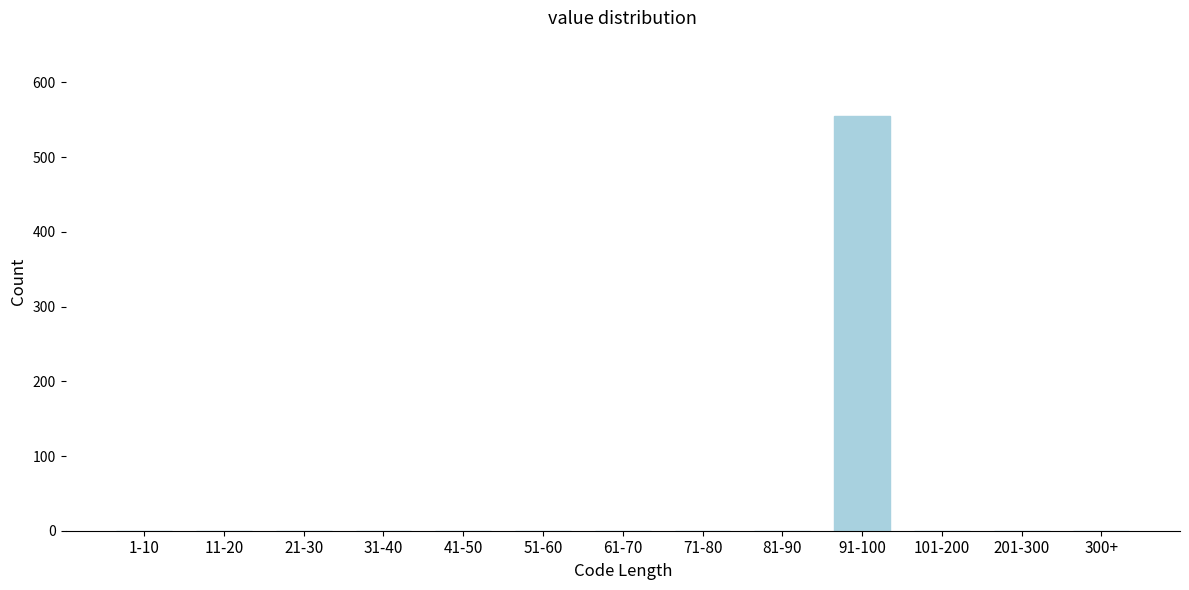

Reading left to right, what are all the values shown in this chart?

1-10=0	11-20=0	21-30=0	31-40=0	41-50=0	51-60=0	61-70=0	71-80=0	81-90=0	91-100=555	101-200=0	201-300=0	300+=0